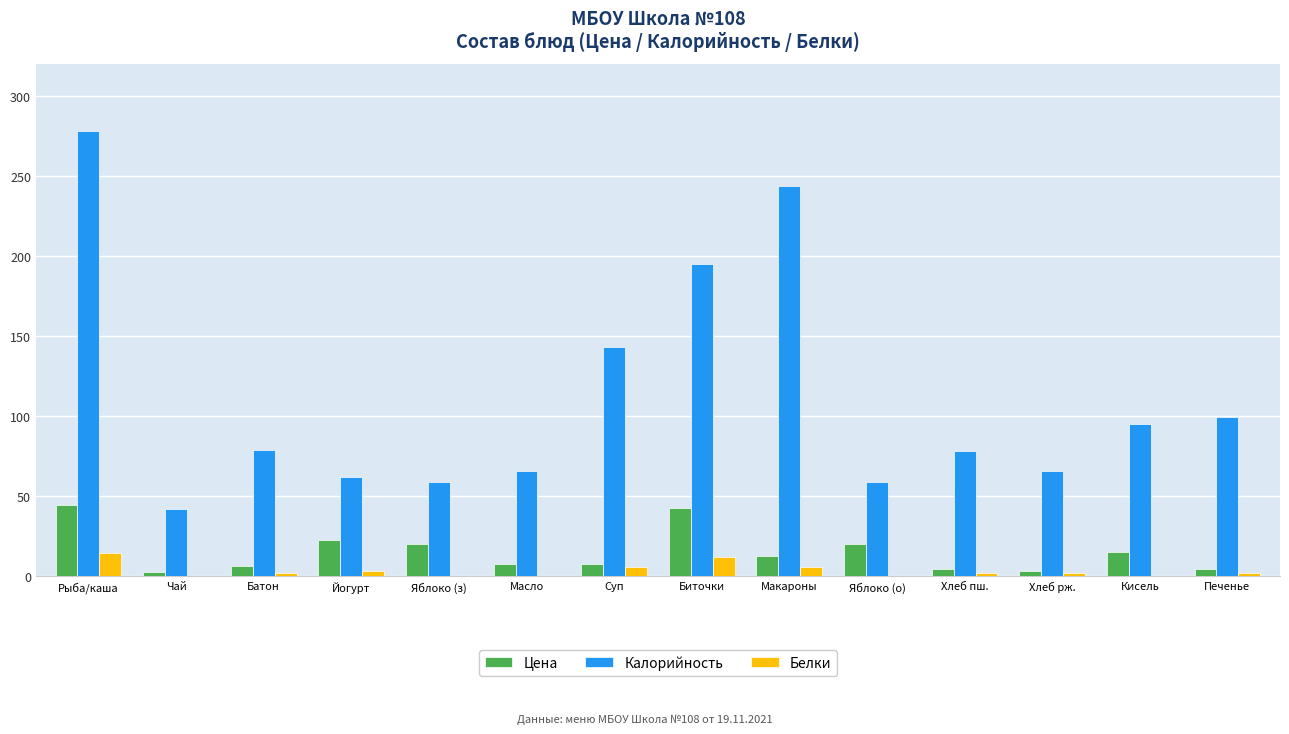

The Цена series shows 6.3 at Батон. True or false?

True